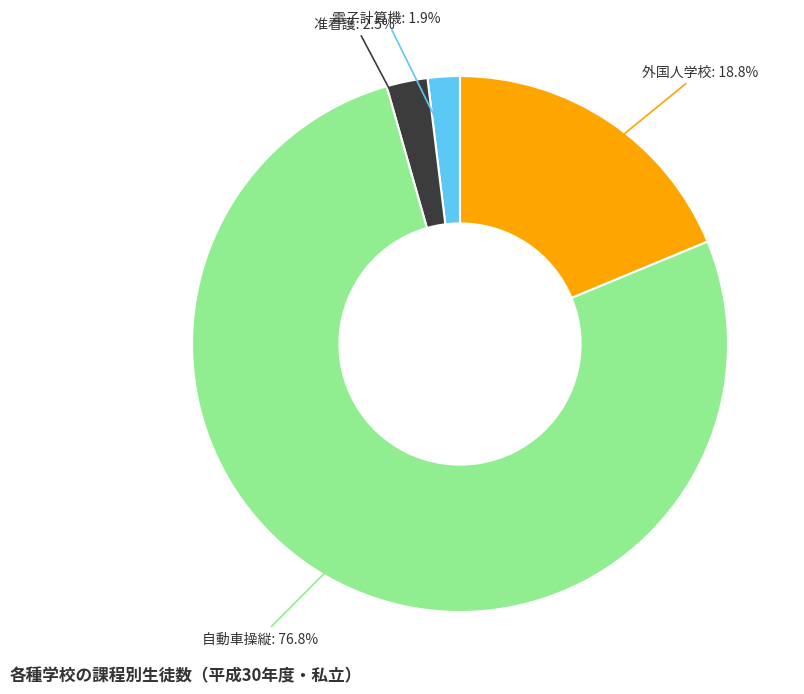

Is there a majority slice in this chart?

Yes